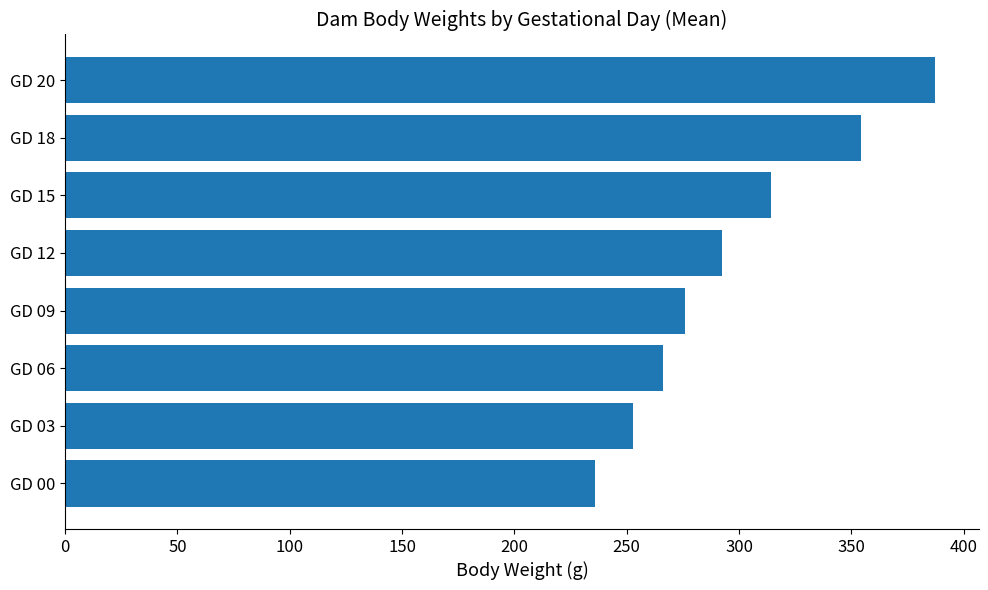

The value at GD 15 is 314.3. True or false?

True